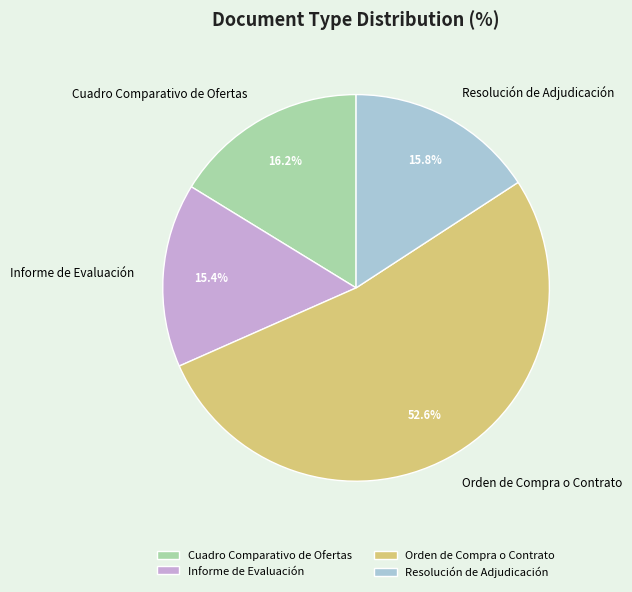

Does Informe de Evaluación represent more than half of the total?

No